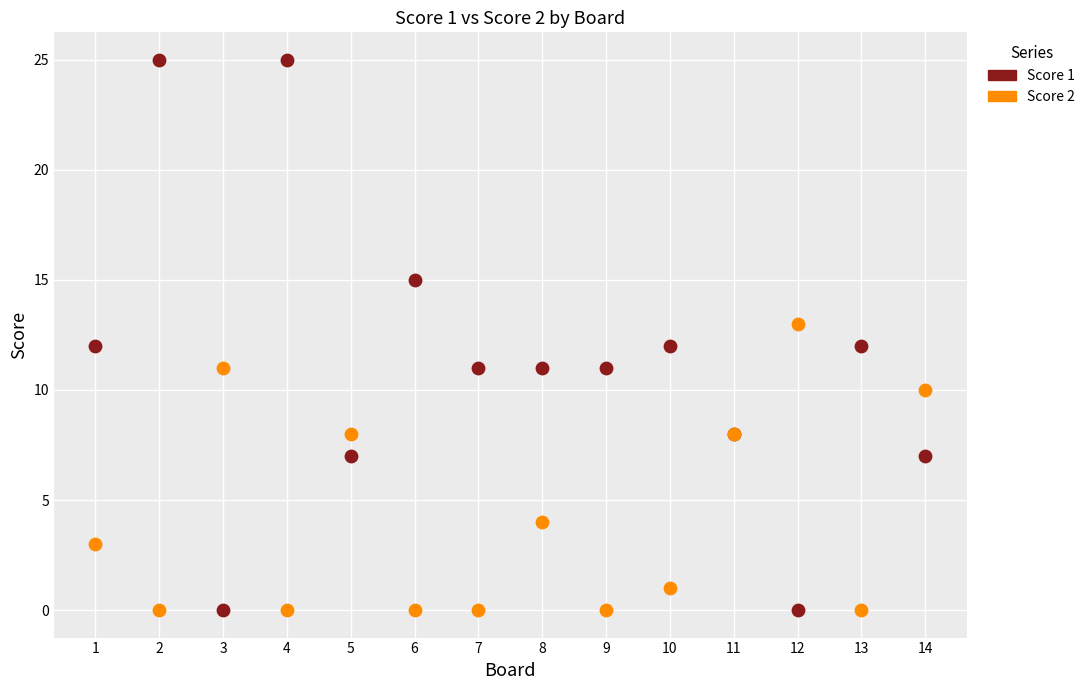

Which series reaches the maximum Y coordinate?

Score 1